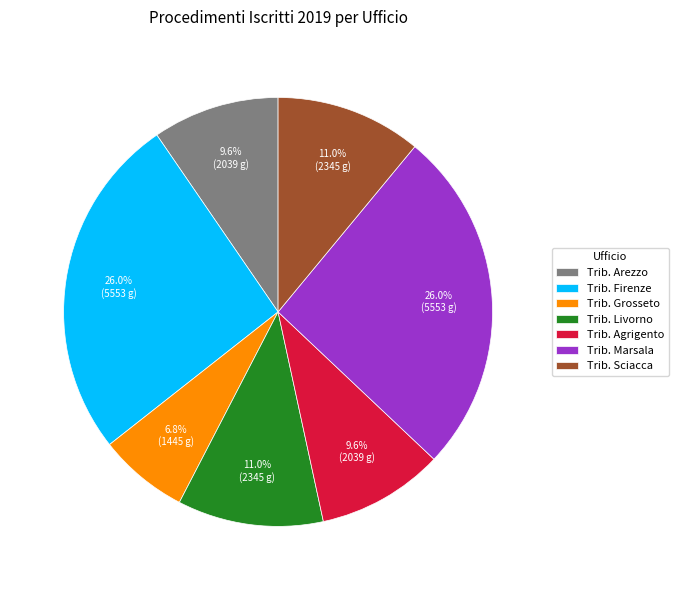

Which has a higher value, Trib. Firenze or Trib. Agrigento?

Trib. Firenze